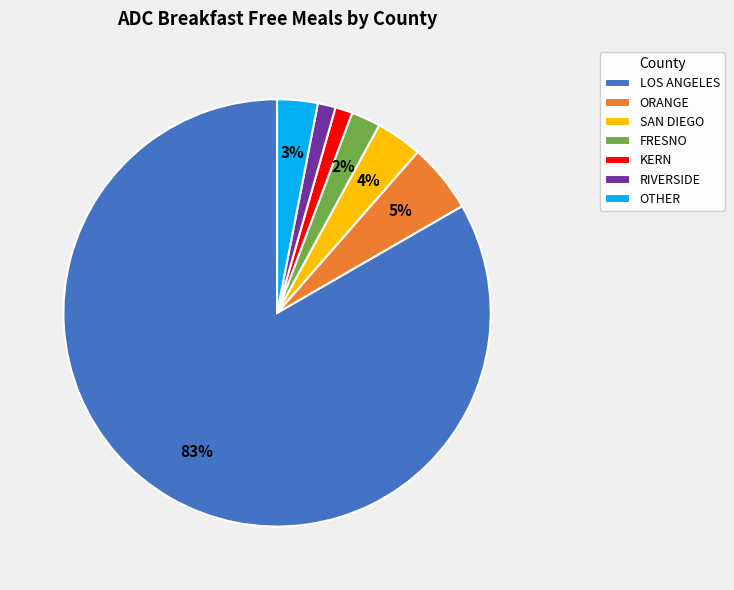

To the nearest percent, what is the difference between the RIVERSIDE and ORANGE slice percentages?

4%